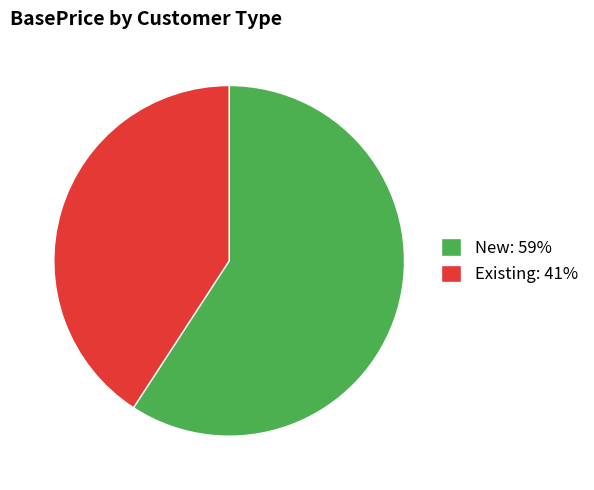

What is the smallest slice in the pie chart?

Existing